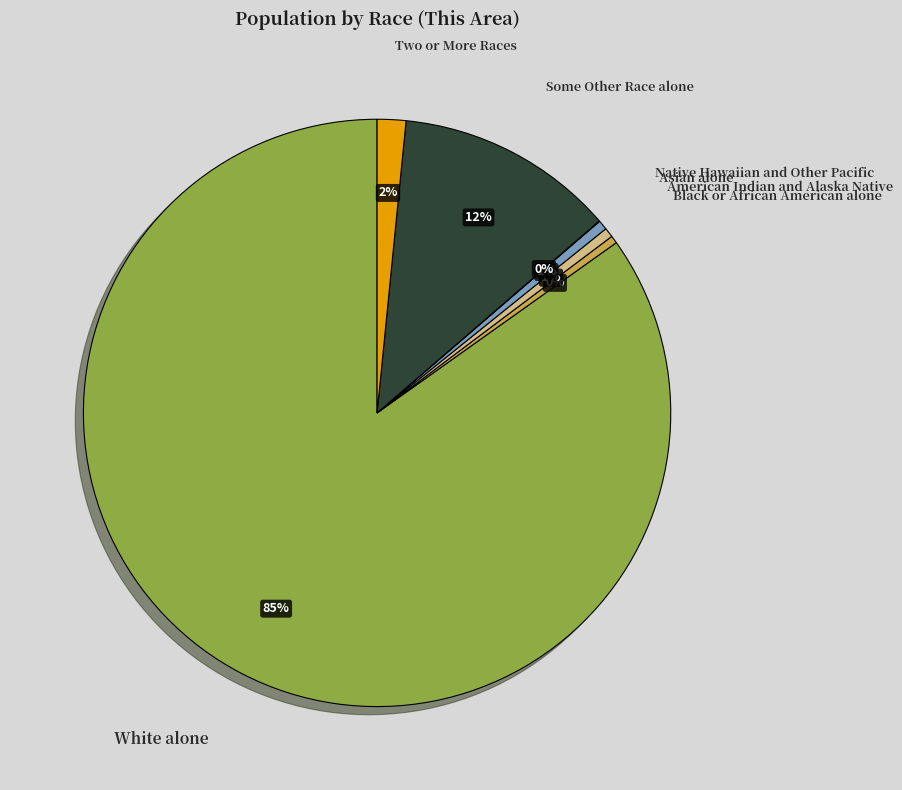

What percentage is the Asian alone slice, to the nearest percent?

1%